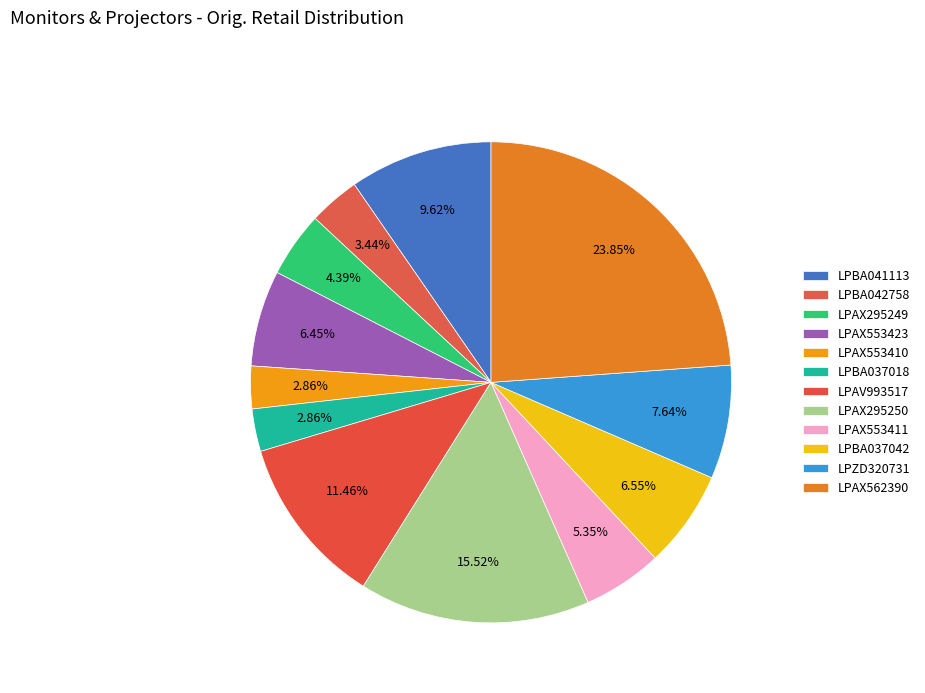

How many slices are in this pie chart?

12